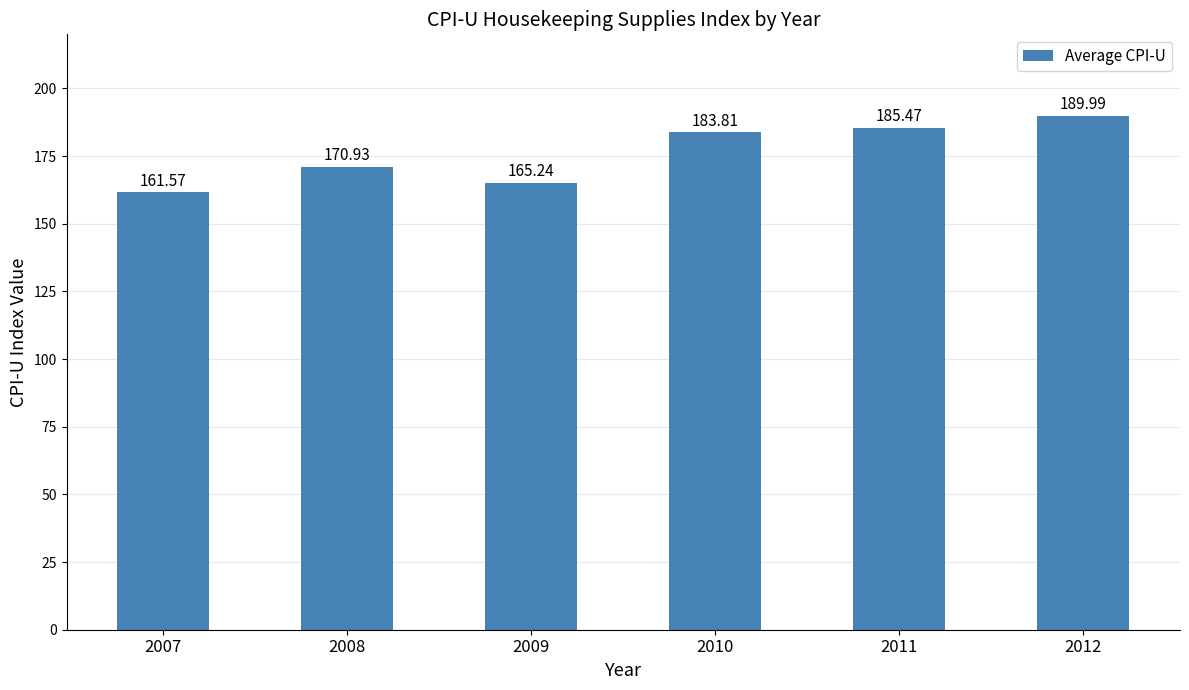

What is the change in value from 2009 to 2010?

+18.6